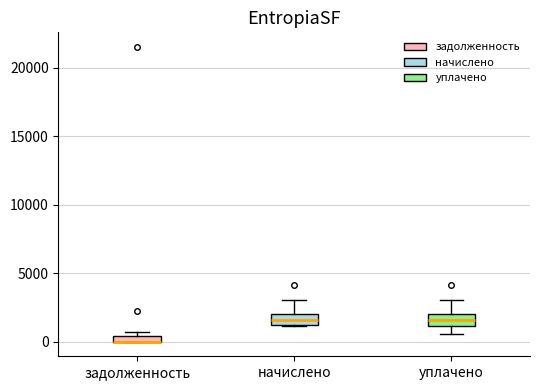

Where is the lower edge of the box for задолженность on the y-axis? The values are not printed on the chart, so give them approximately, as read against the axis.

0